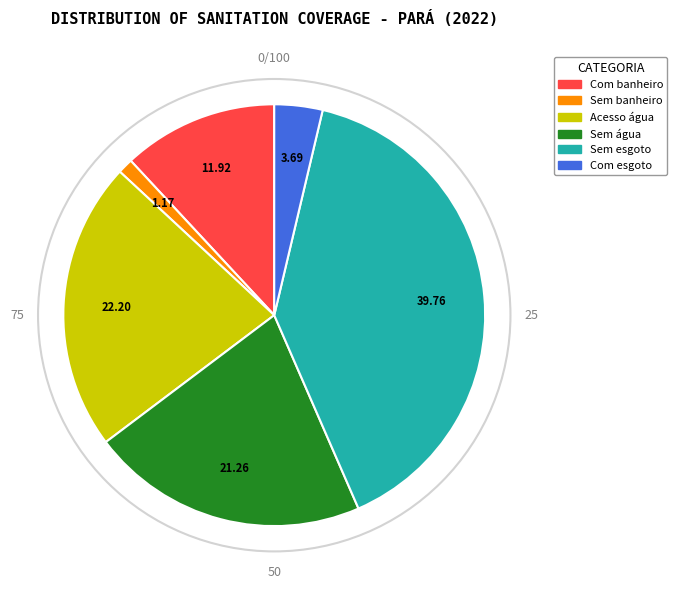

Does any single category account for the majority?

No